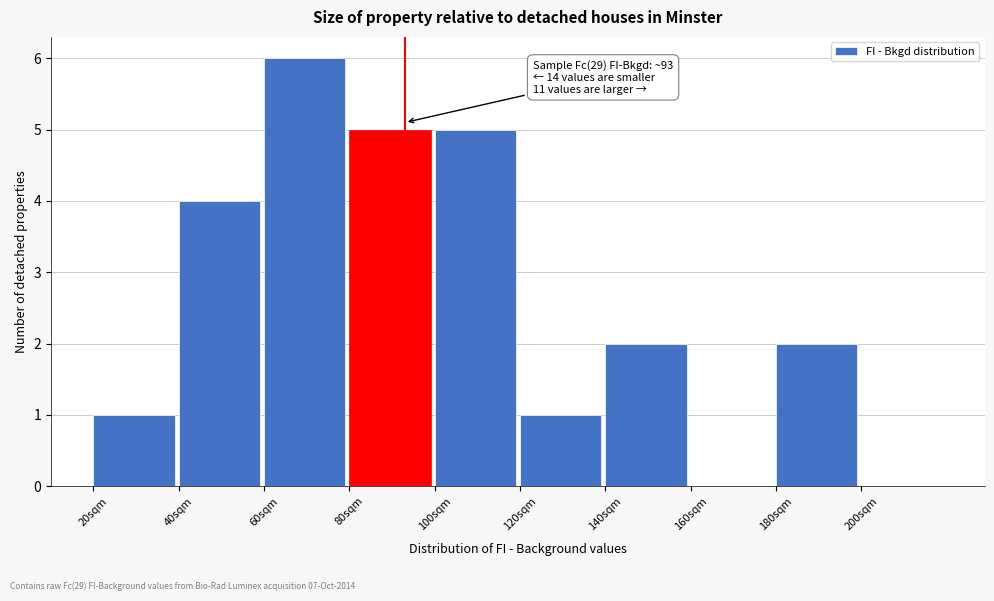

Over which range of the x-axis is the bar tallest?

60 to 80